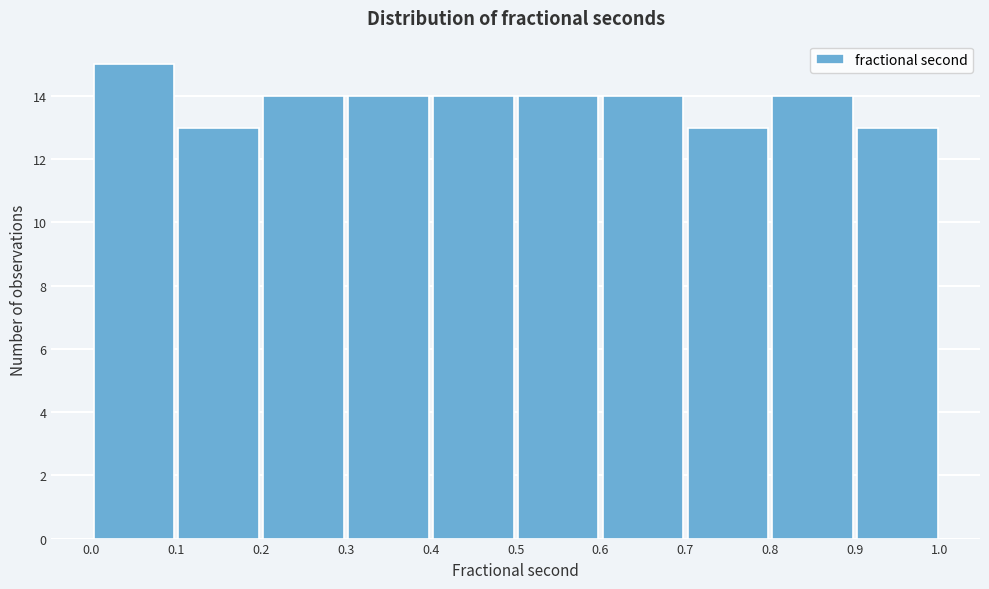

Reading left to right, transcribe this chart: for each bar, give the range it covers on the x-axis and its height. The values are not printed on the chart, so give them approximately, as read against the axis.

0.0 to 0.1: 15
0.1 to 0.2: 13
0.2 to 0.3: 14
0.3 to 0.4: 14
0.4 to 0.5: 14
0.5 to 0.6: 14
0.6 to 0.7: 14
0.7 to 0.8: 13
0.8 to 0.9: 14
0.9 to 1.0: 13